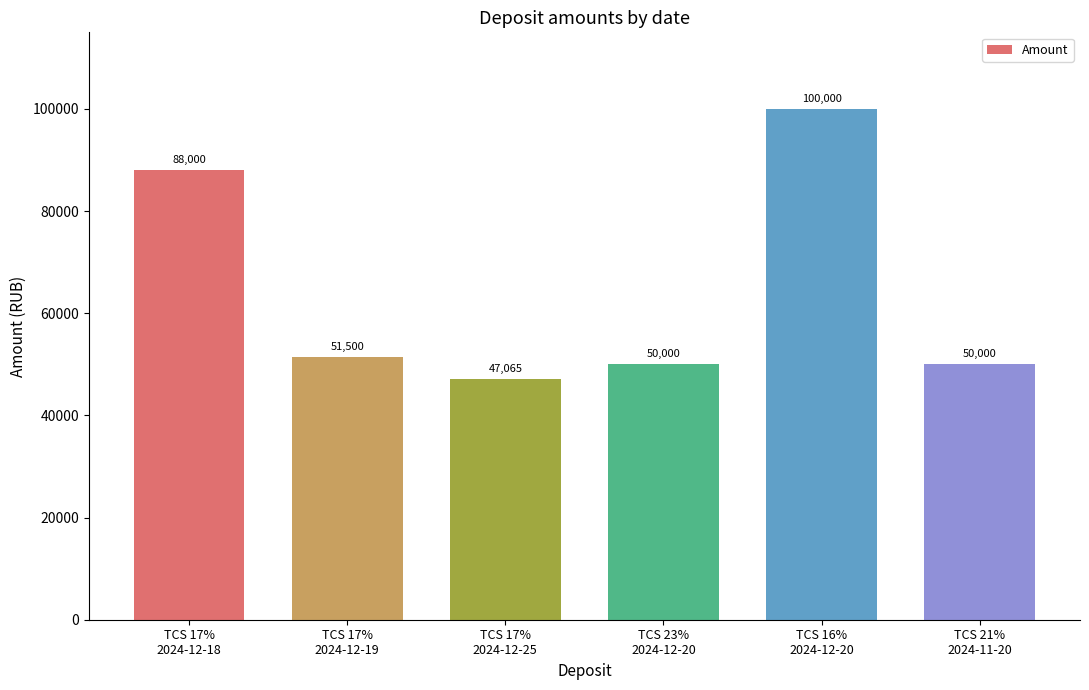

What is the greatest value displayed?

100000